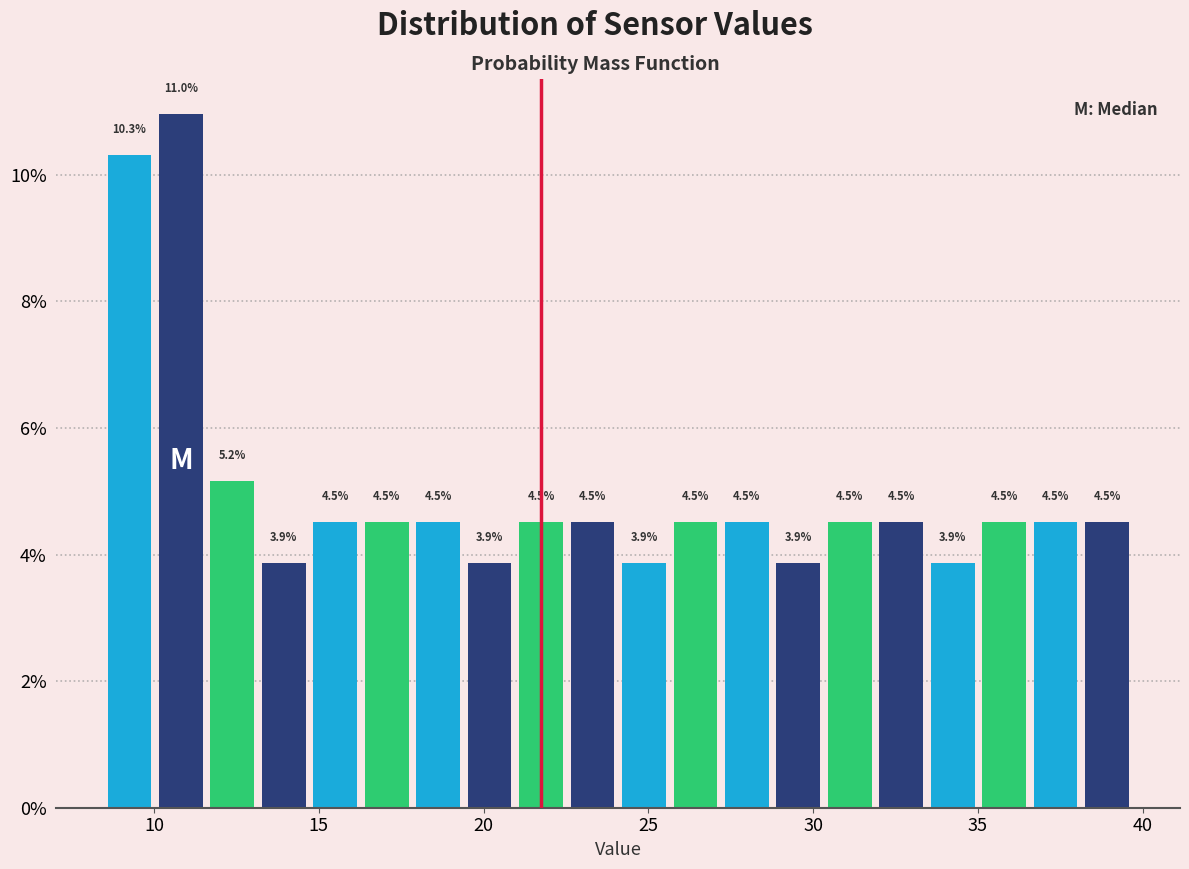

Around what value on the x-axis is the tallest bar? Give the approximate position of its centre, as read against the axis.

11.0